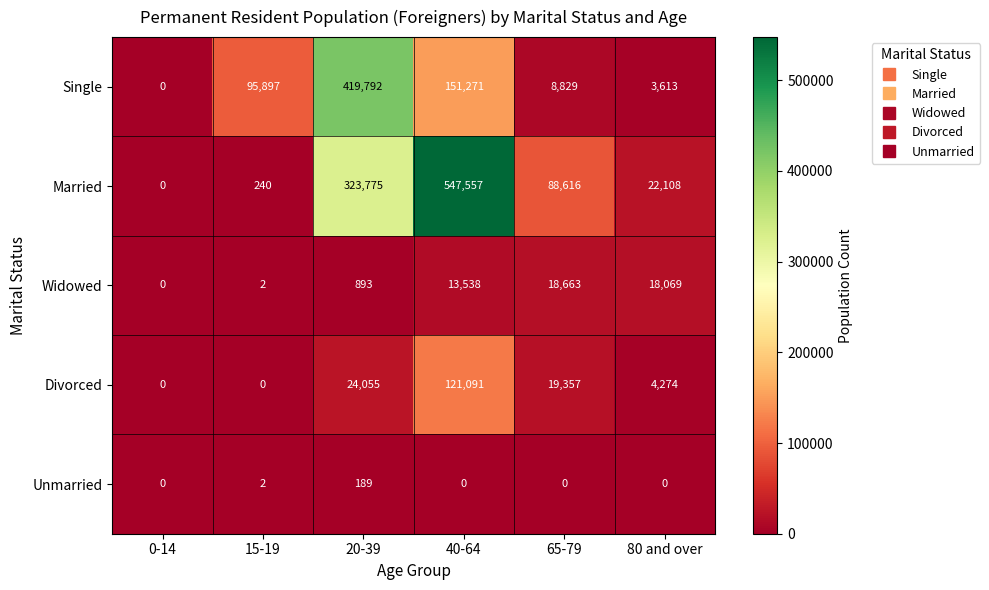

At which label is Divorced closest to 60545?

20-39